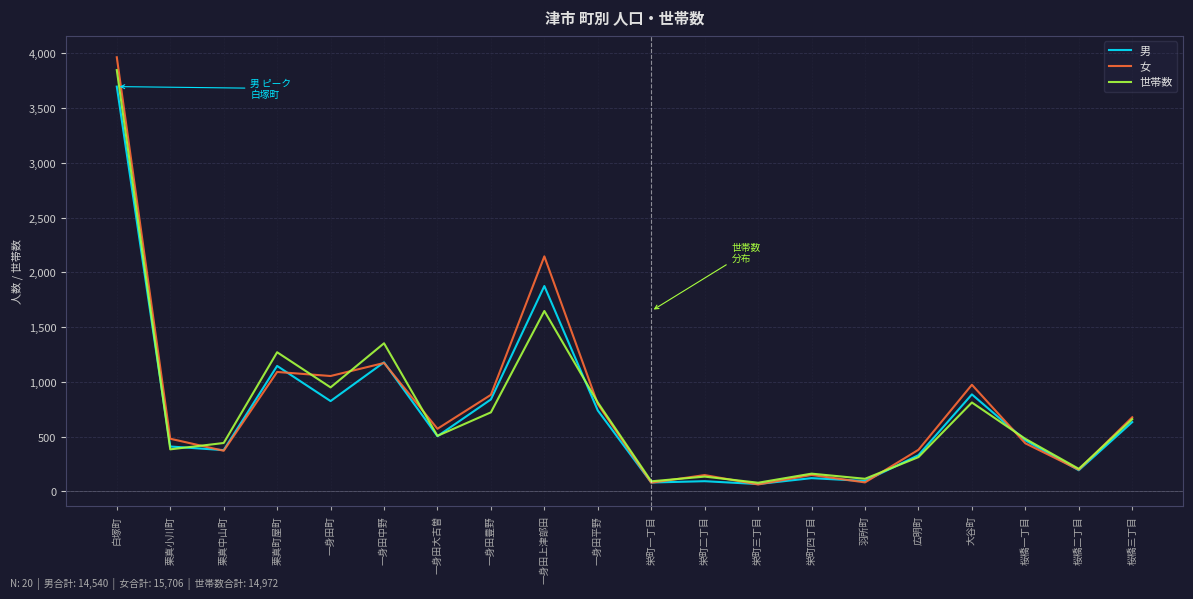

How many values in the 男 series are below 503?

10